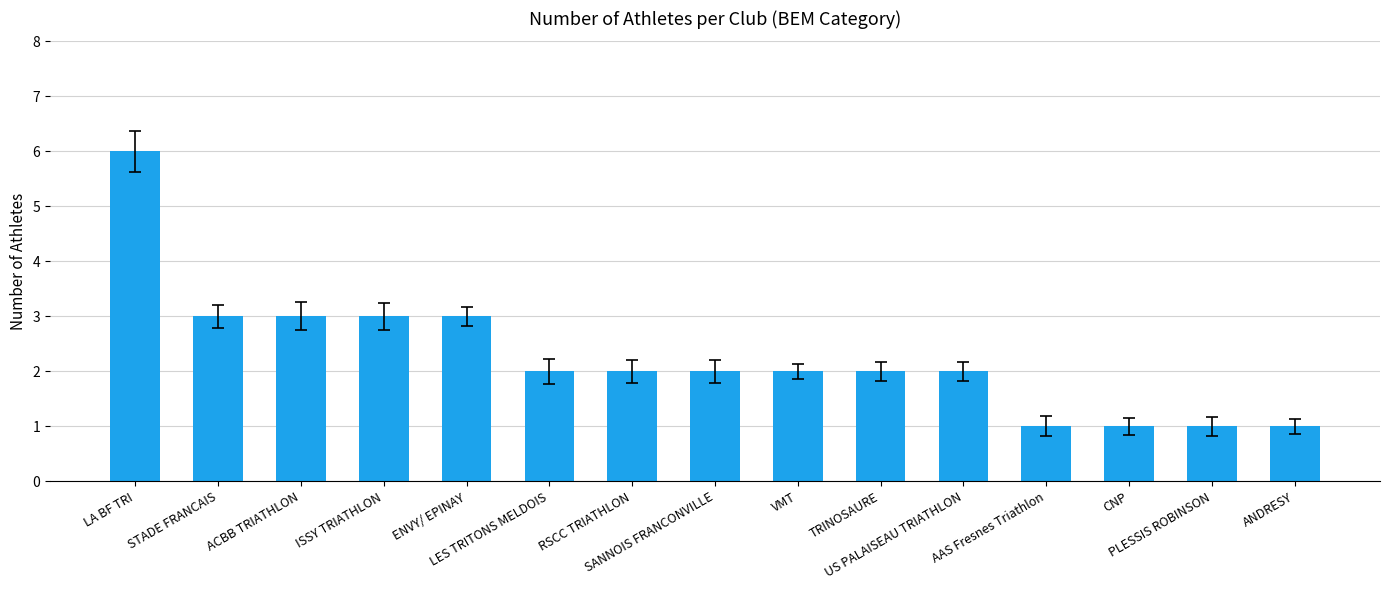

What position from the right is US PALAISEAU TRIATHLON?

5